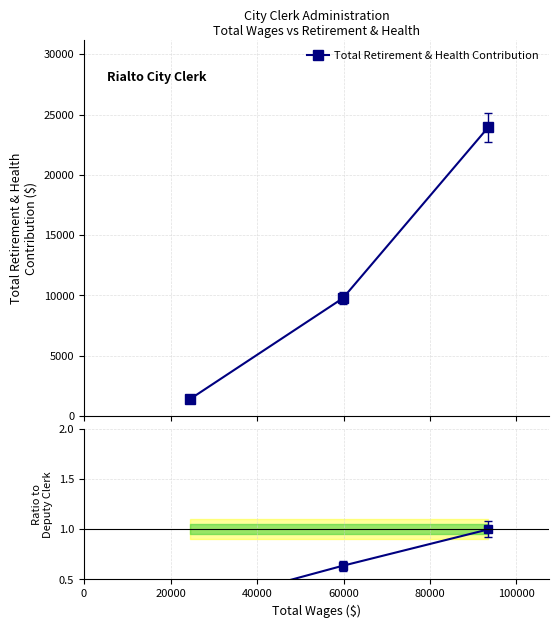

What is the value of the Total Retirement & Health Contribution point at the 1st from the left?

1414